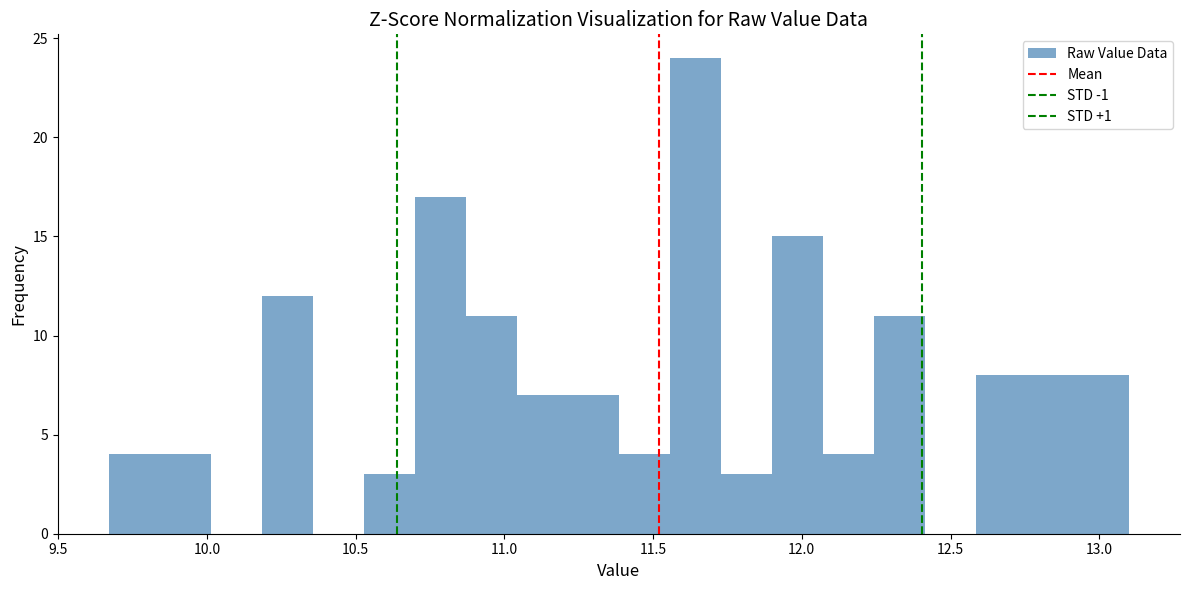

Around what value on the x-axis is the tallest bar? Give the approximate position of its centre, as read against the axis.

11.65